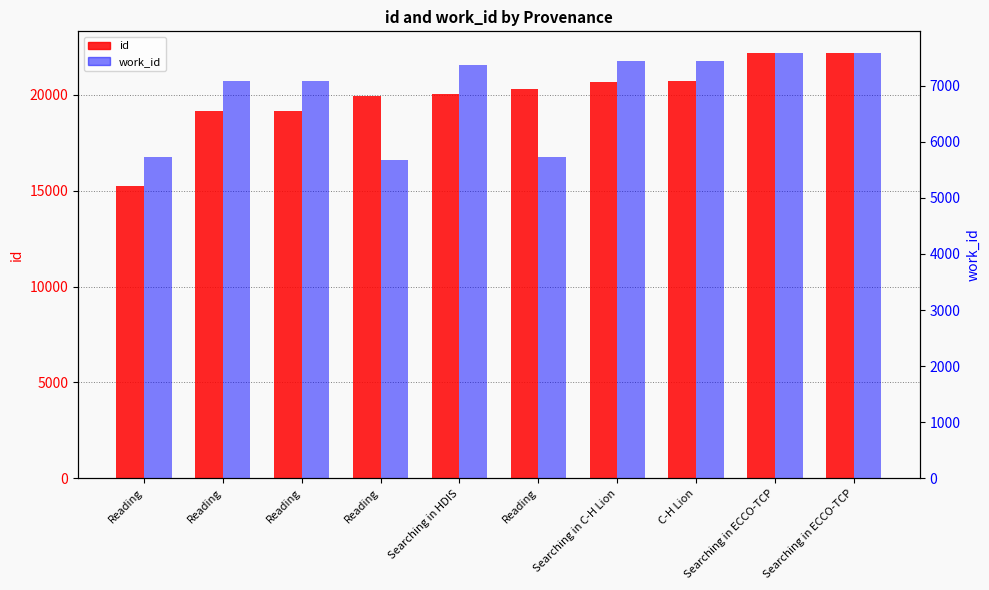

The work_id series shows 3602 at Reading. True or false?

False